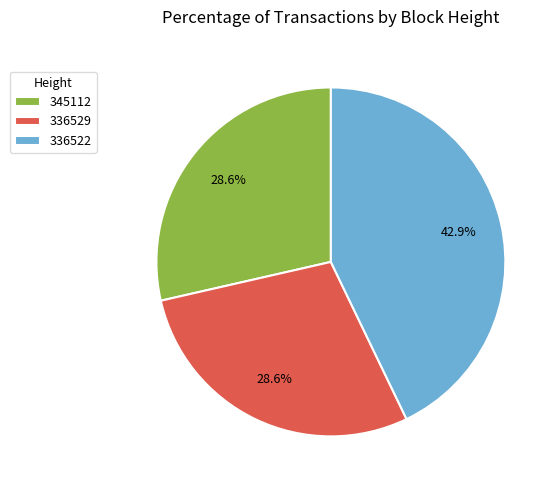

What percentage is the 345112 slice, to the nearest percent?

29%